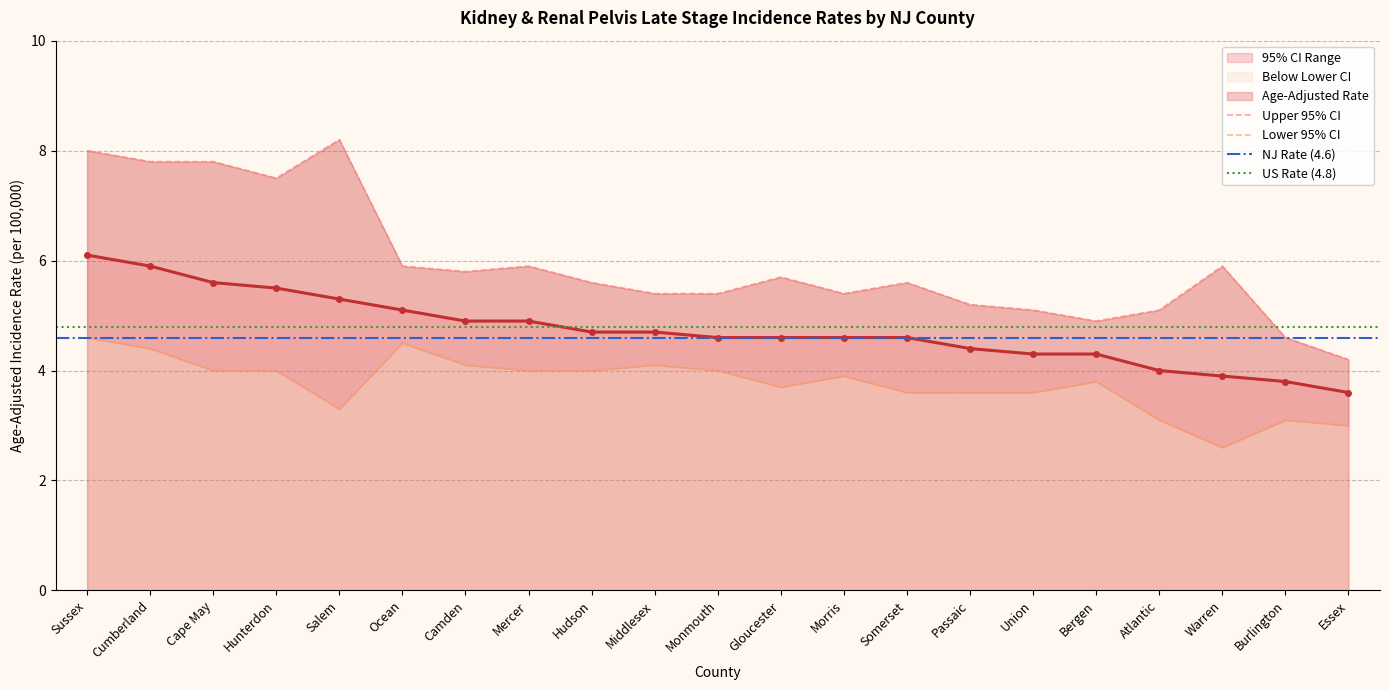

True or false: Upper 95% CI has more than 0 interior local peaks.

True